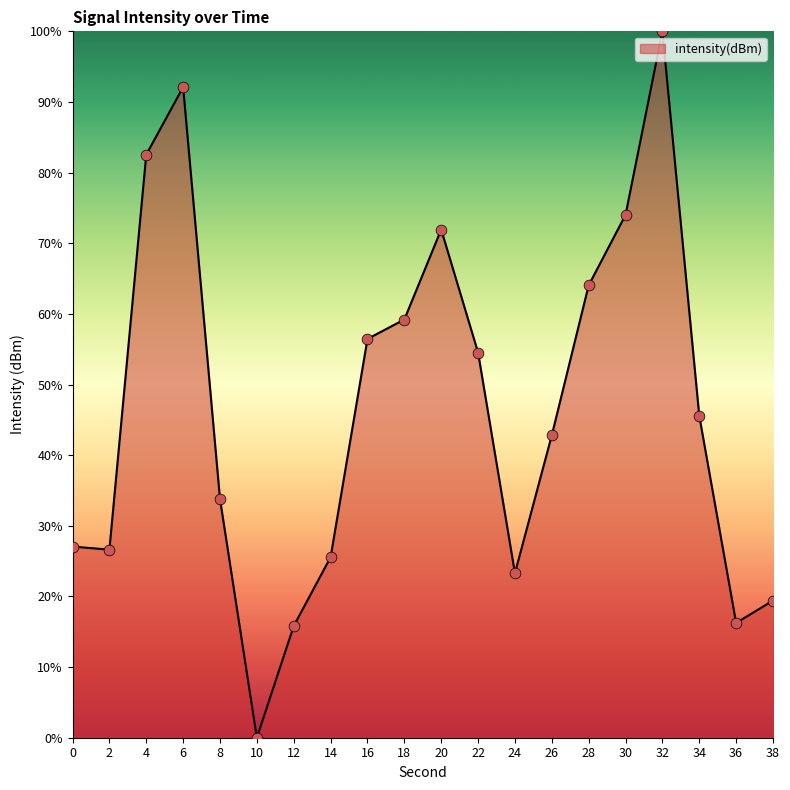

What is the change in value from 20 to 32?

+28.1